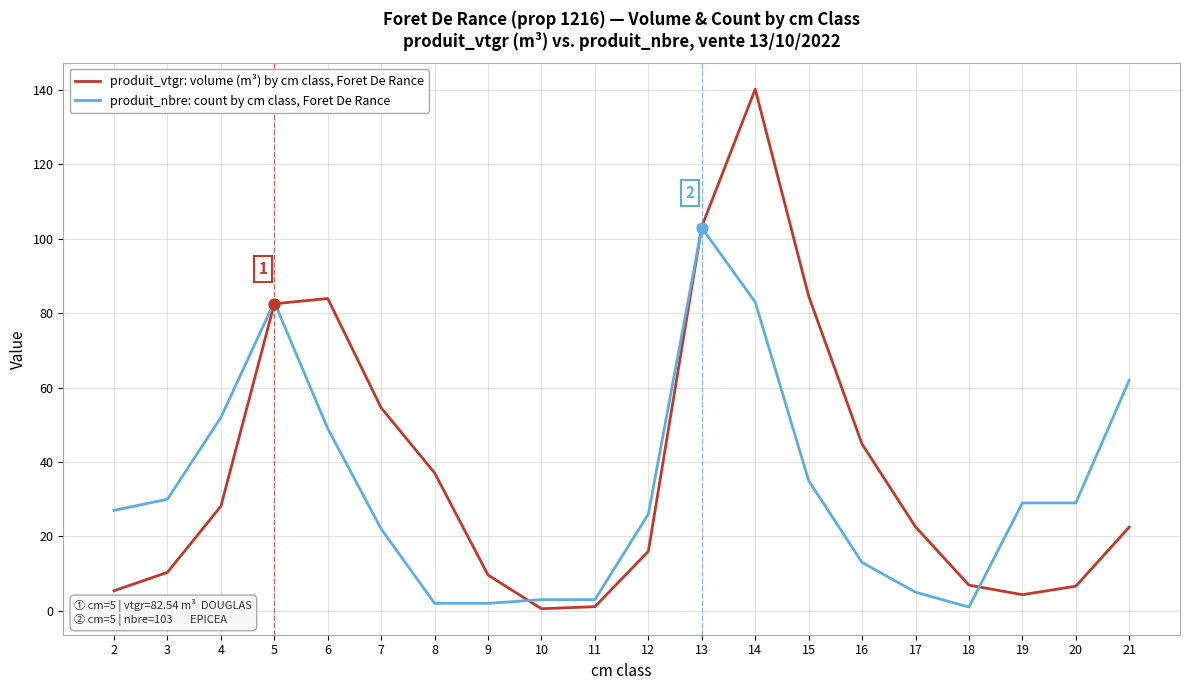

What is the spread (max minus min) of values at 7?

32.6